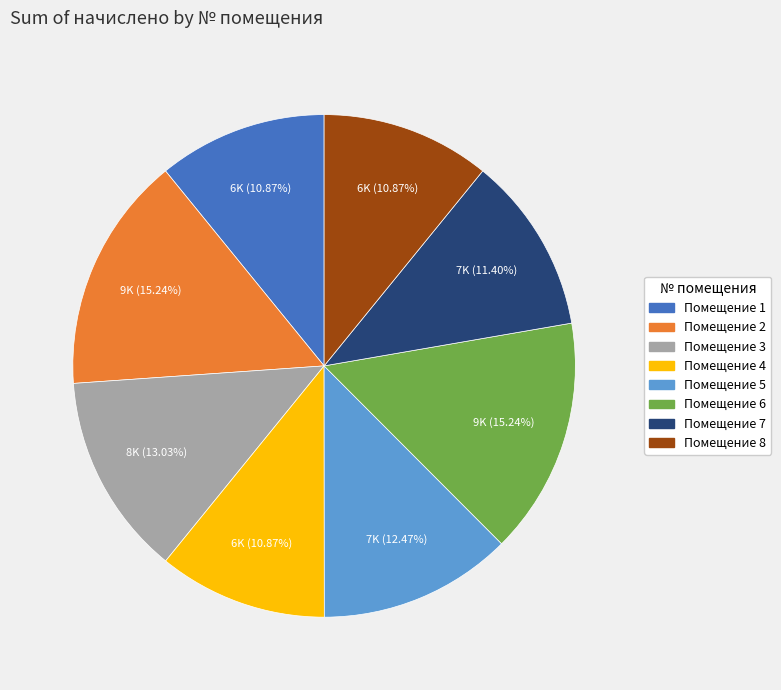

Is Помещение 2 the majority of the pie?

No